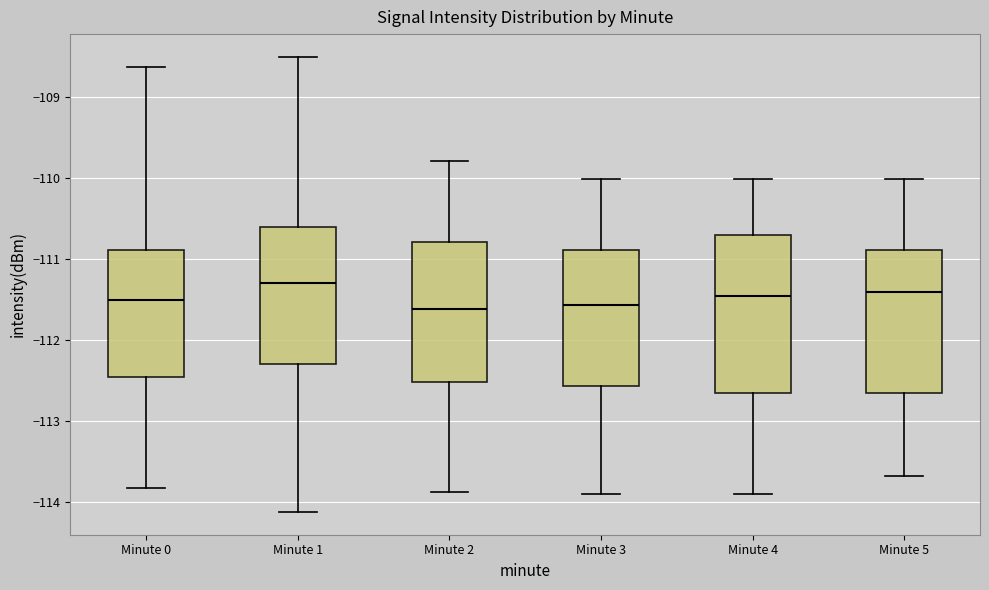

Comparing the boxes themselves (not the whiskers), which one is the tallest?

Minute 4